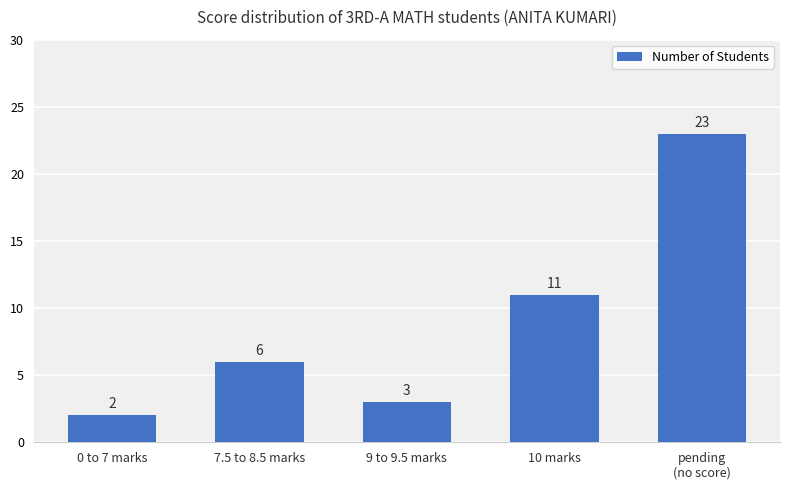

Approximately how many times larger is the value at pending
(no score) compared to 7.5 to 8.5 marks?

3.8